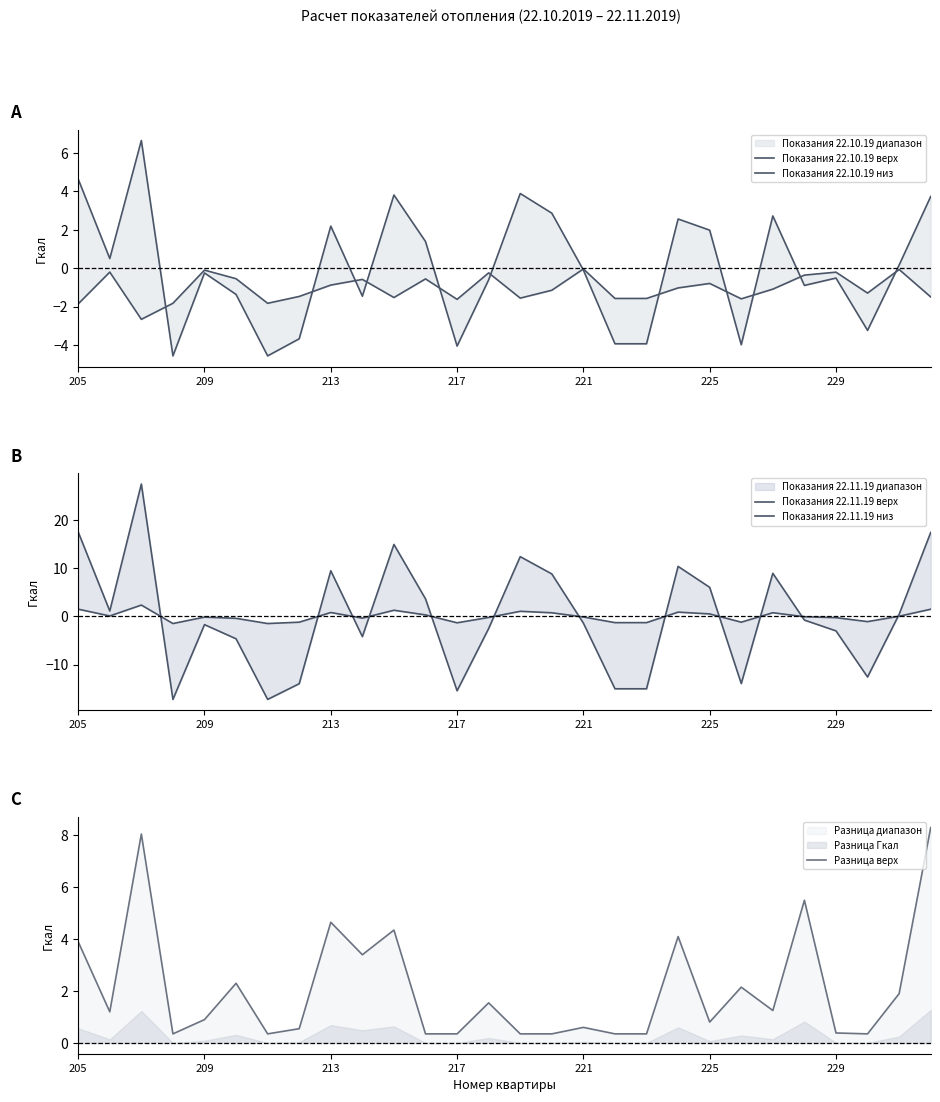

How many negative values does the Показания 22.11.19 верх series have?

15